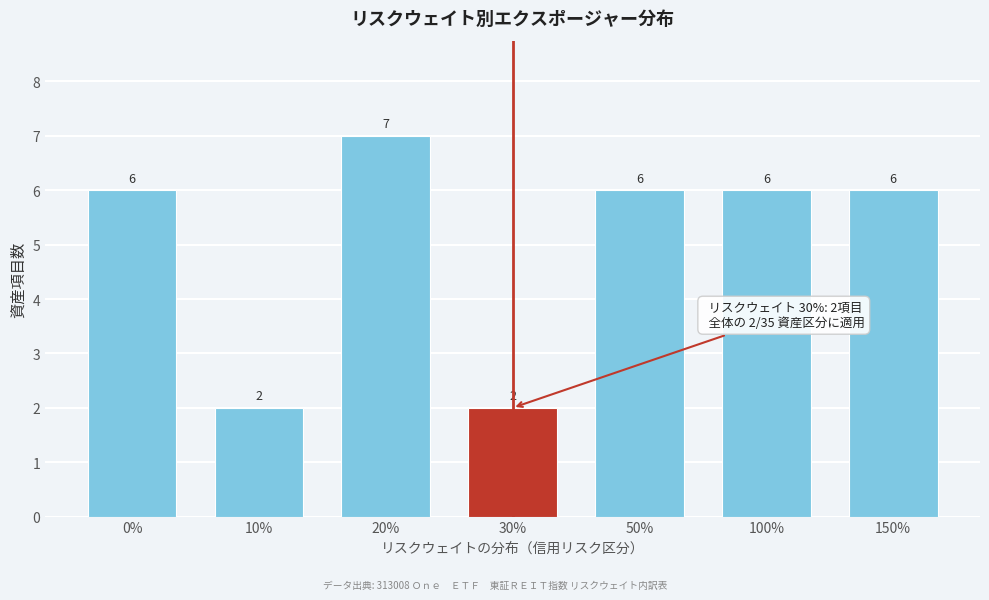

Reading left to right, what are all the values shown in this chart?

6	2	7	2	6	6	6